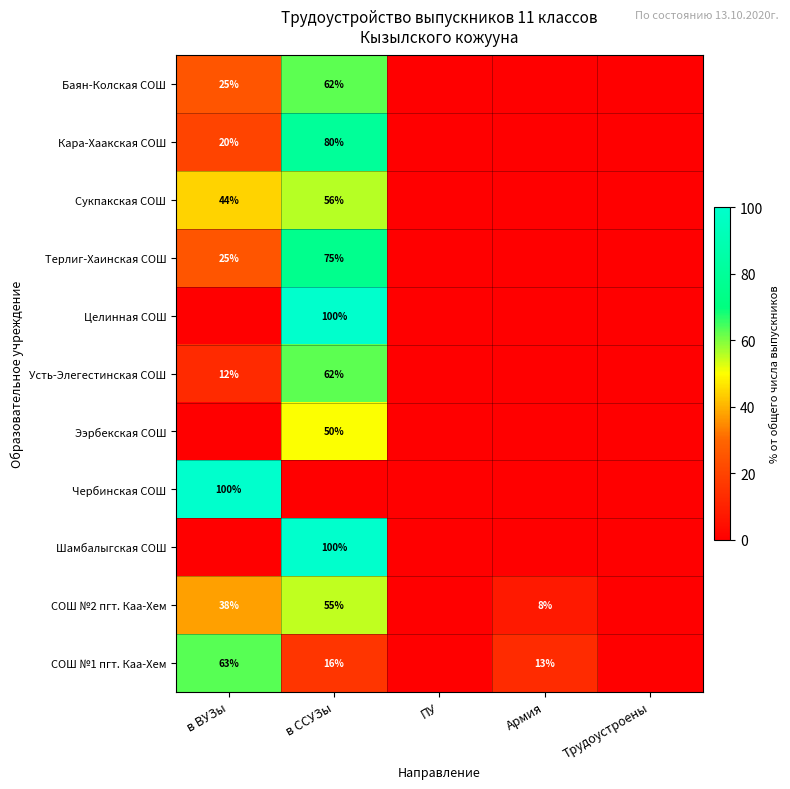

The СОШ №2 пгт. Каа-Хем series shows 31 at в ССУЗы. True or false?

False